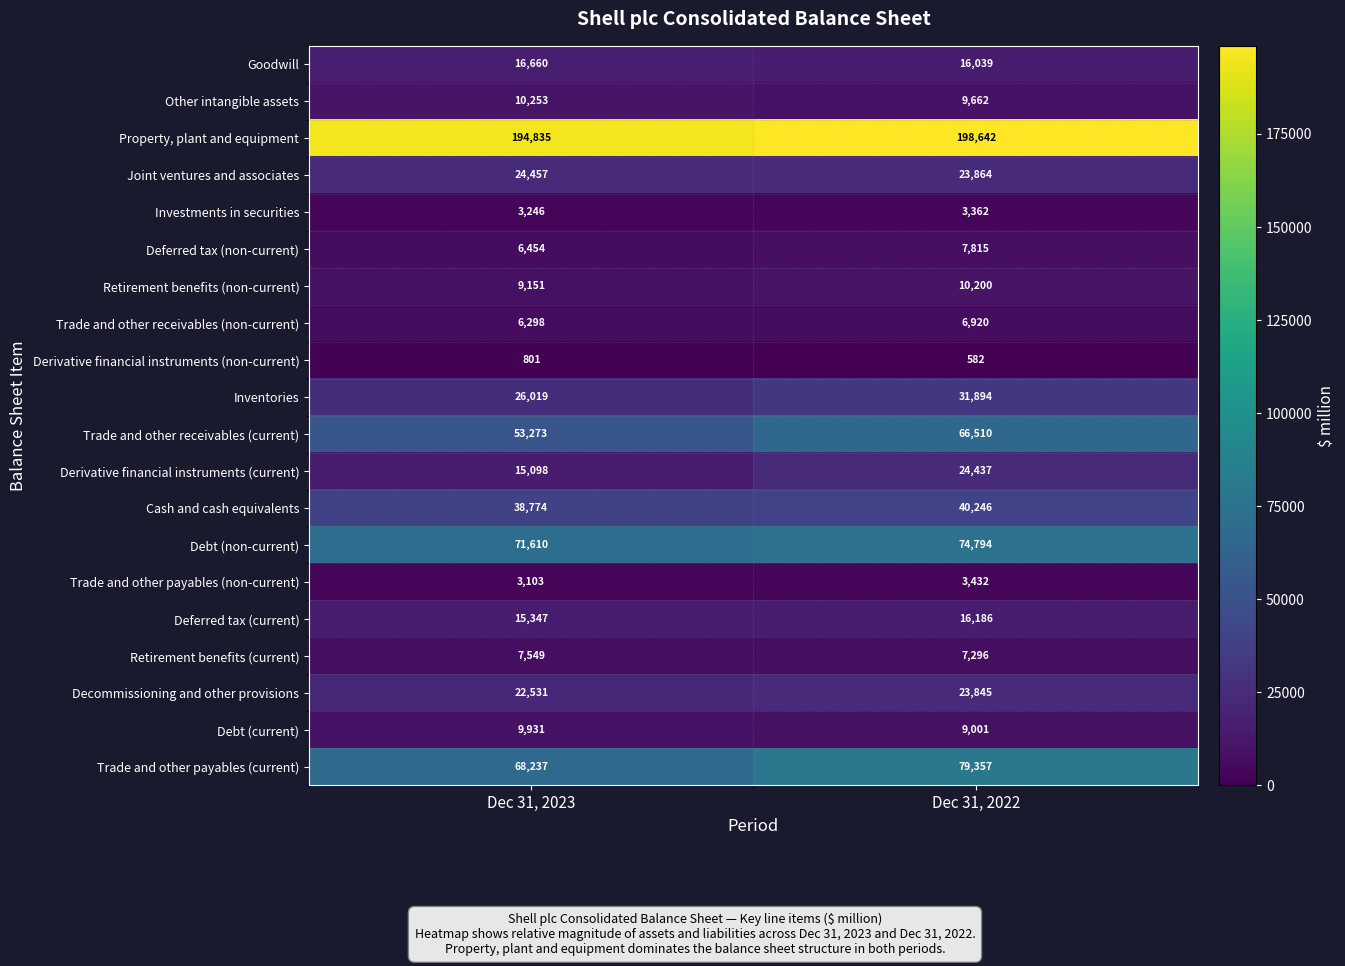

What is the maximum value for Decommissioning and other provisions?

23845